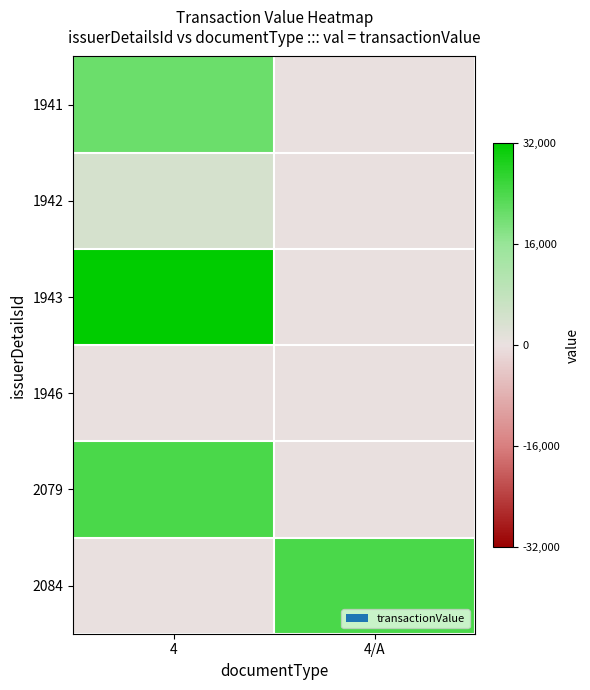

What is the total value across all series at 4?

80663